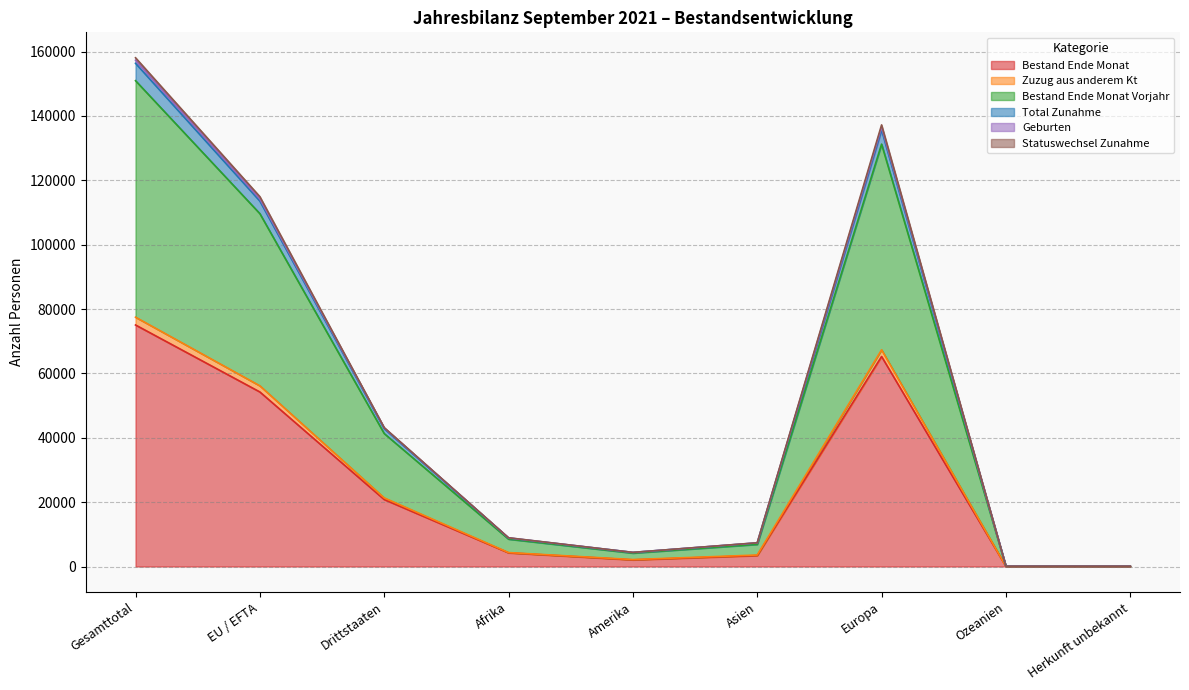

What is the maximum value for Bestand Ende Monat?

75057